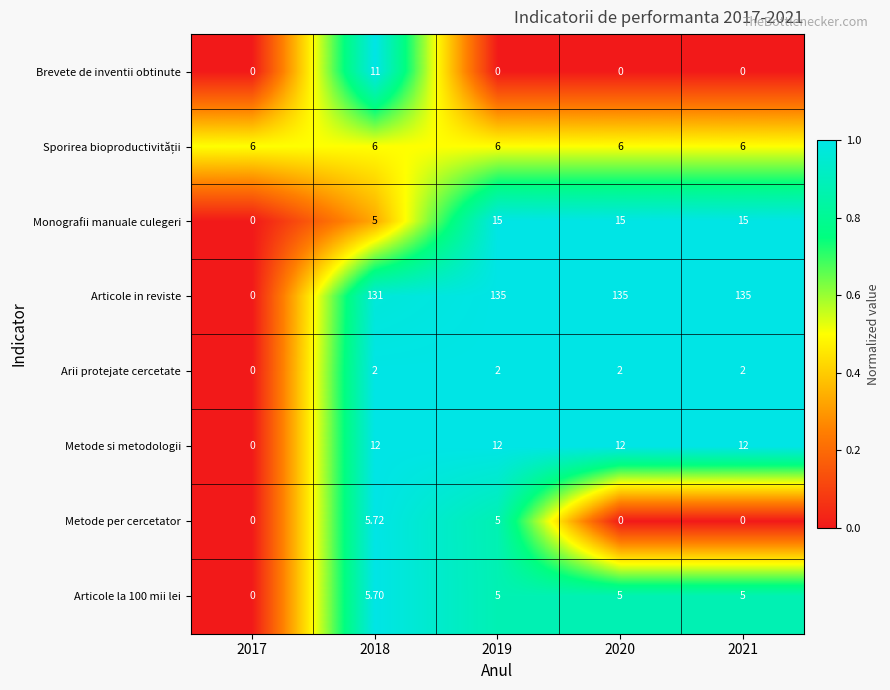

Which series has the widest spread of values?

Articole in reviste